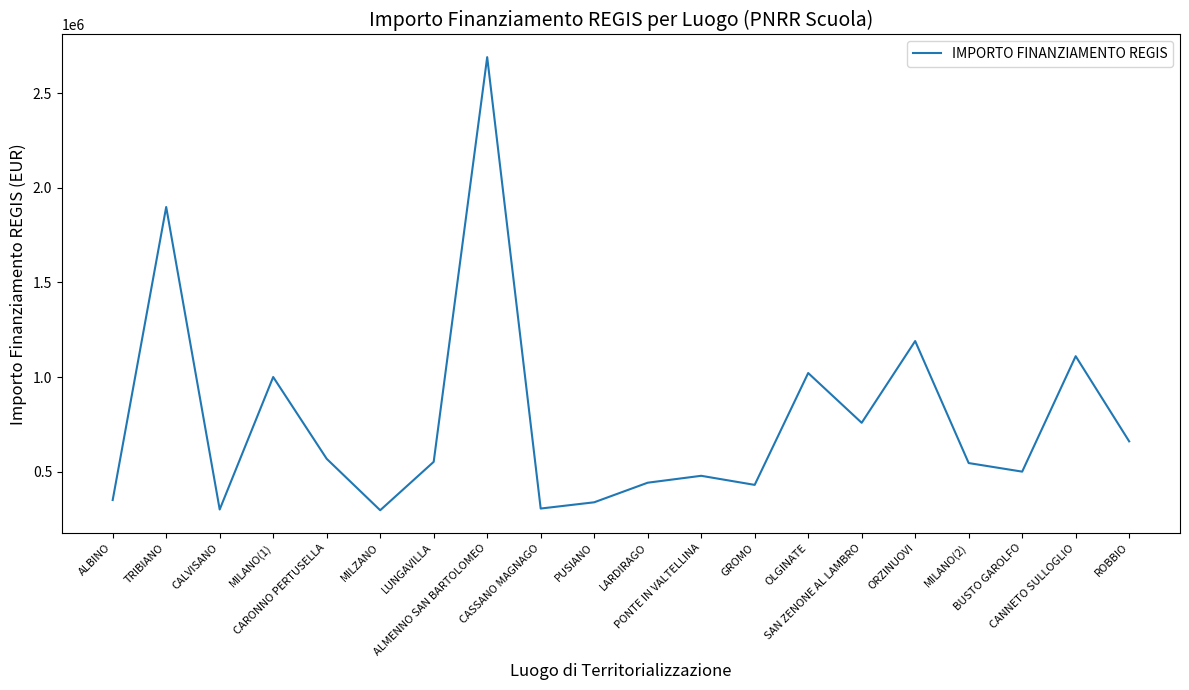

Approximately how many times larger is the value at LUNGAVILLA compared to ORZINUOVI?

0.5